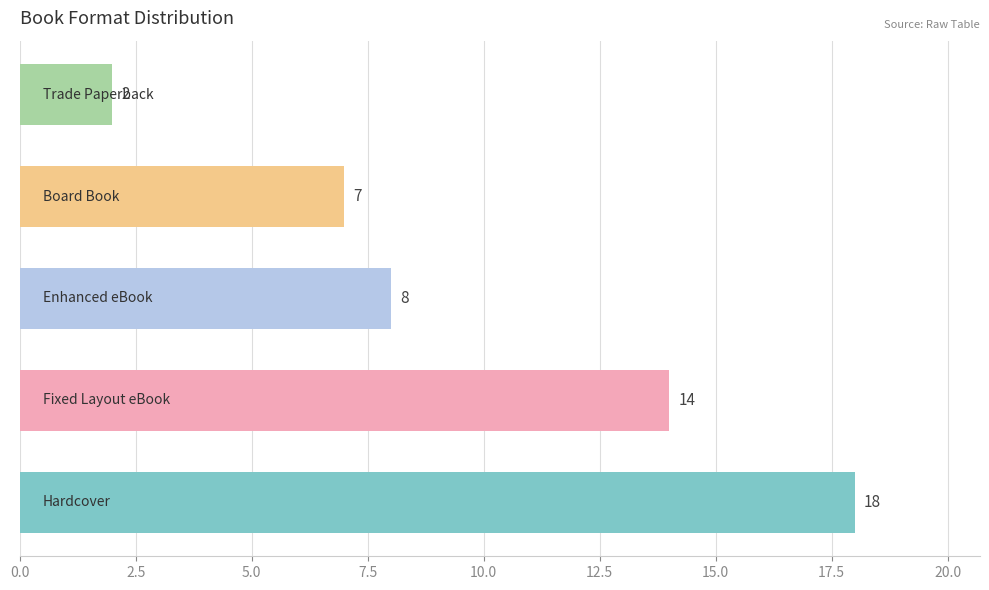

How many bars are there in total?

5